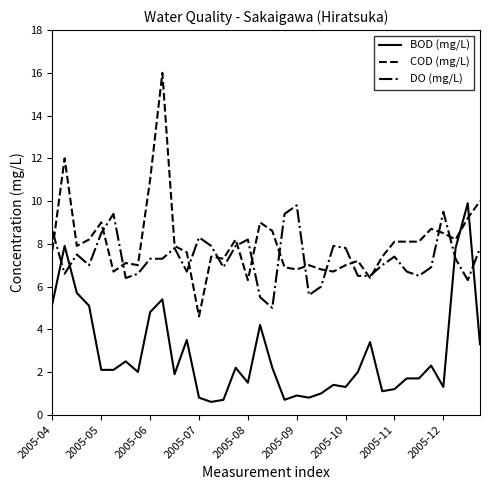

Reading left to right, list all the values displayed in this chart.

BOD (mg/L): 5.2	7.9	5.7	5.1	2.1	2.1	2.5	2.0	4.8	5.4	1.9	3.5	0.8	0.6	0.7	2.2	1.5	4.2	2.2	0.7	0.9	0.8	1.0	1.4	1.3	2.0	3.4	1.1	1.2	1.7	1.7	2.3	1.3	7.8	9.9	3.3
COD (mg/L): 7.7	12.0	7.9	8.2	9.0	6.7	7.1	7.0	11.0	16.0	7.9	7.6	4.6	7.4	7.3	8.2	6.3	9.0	8.6	6.9	6.8	7.0	6.8	6.7	7.0	7.2	6.4	7.4	8.1	8.1	8.1	8.7	8.5	8.2	9.2	10.0
DO (mg/L): 8.6	6.6	7.5	7.0	8.5	9.4	6.4	6.6	7.3	7.3	7.8	6.7	8.3	7.9	6.9	7.9	8.2	5.5	5.0	9.4	9.8	5.6	6.0	7.9	7.8	6.5	6.5	7.0	7.4	6.7	6.5	6.9	9.5	7.3	6.3	7.8